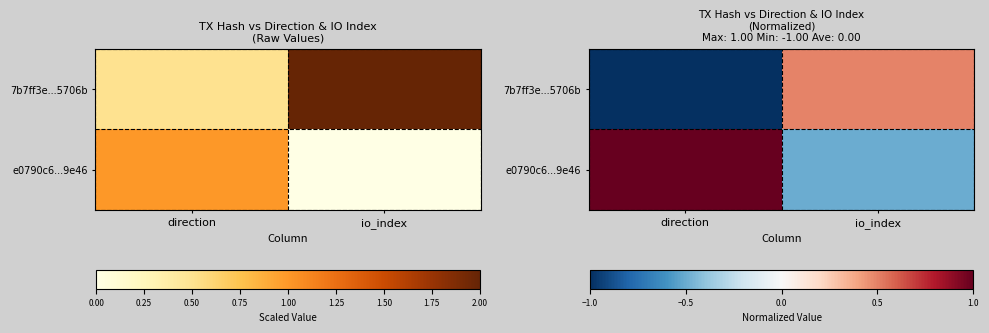

The 7b7ff3e...5706b series shows 0.9 at io_index. True or false?

False